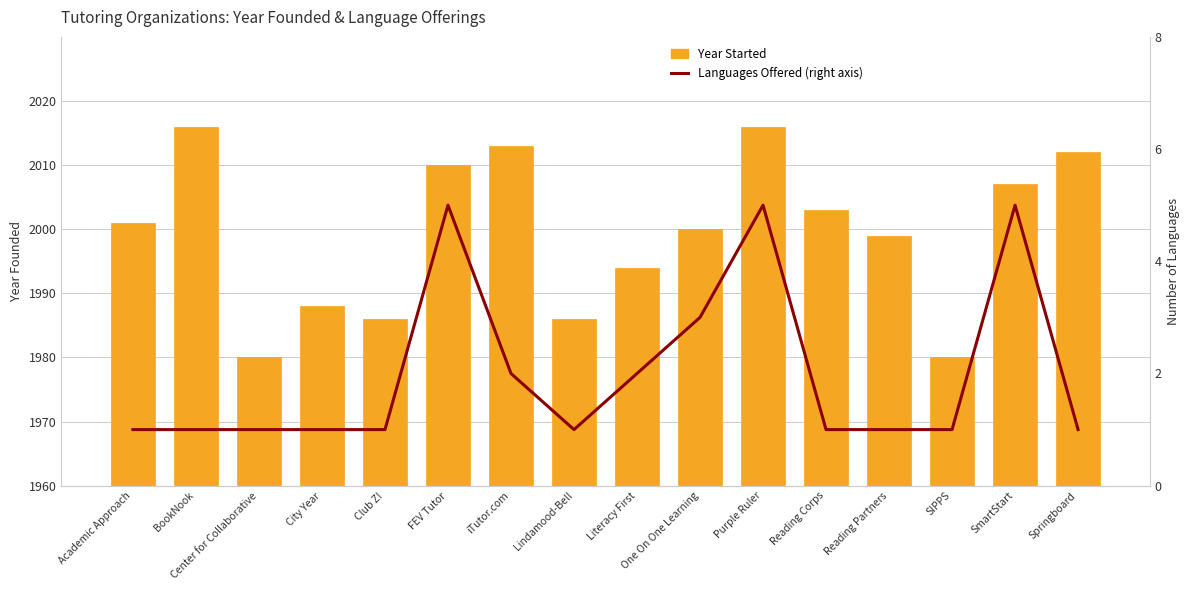

Count the Languages Offered (right axis) values in the range 1 to 3.

13